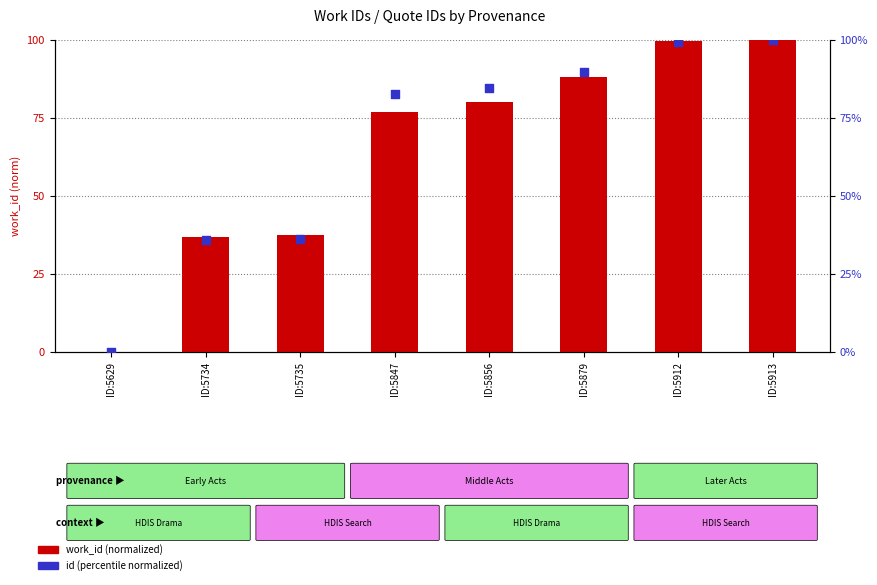

Is the value of work_id (normalized) at ID:5734 greater than the value of id (normalized) at ID:5856?

No